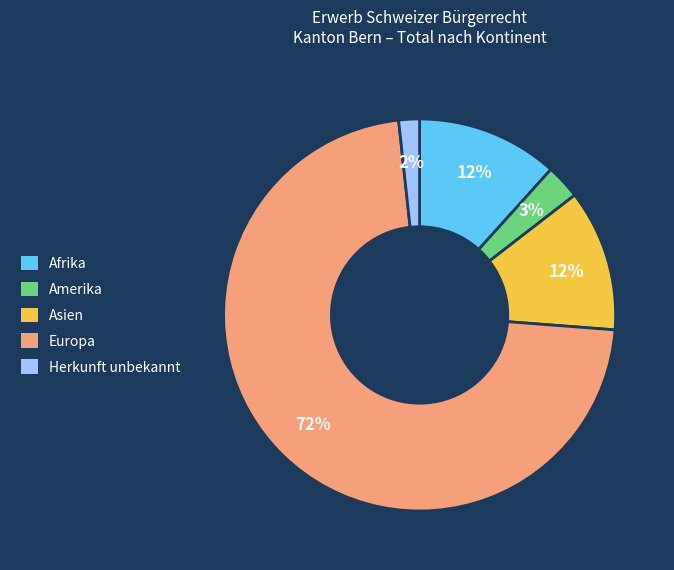

Is Europa the majority of the pie?

Yes